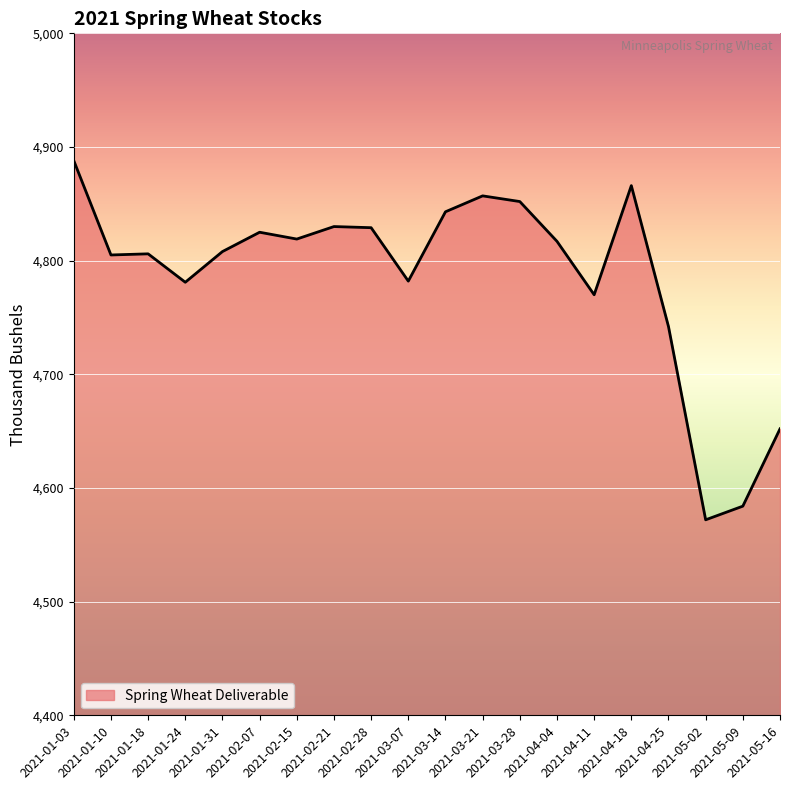

At which label is the value closest to 4730?

2021-04-25